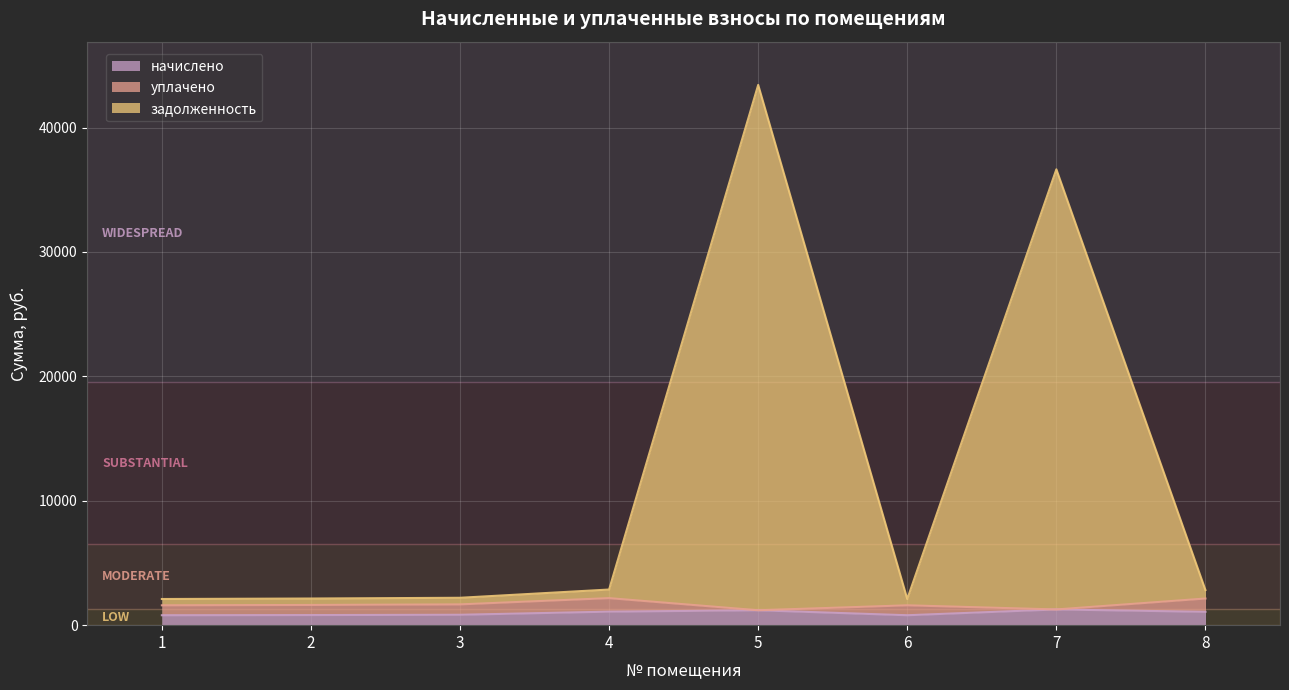

Is it true that начислено equals 528.4 at 3?

False